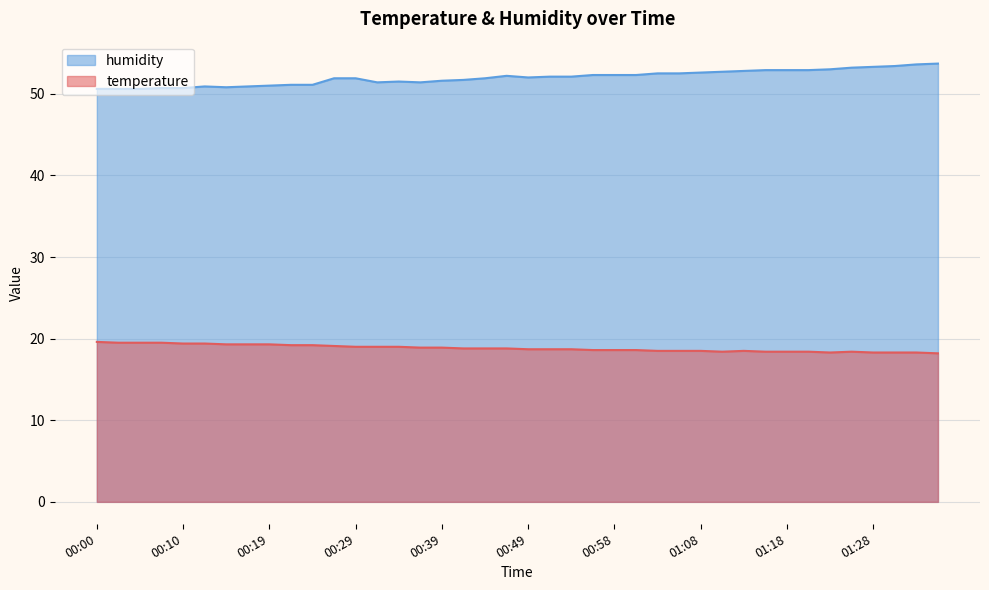

What is the total value across all series at 01:01?

70.9